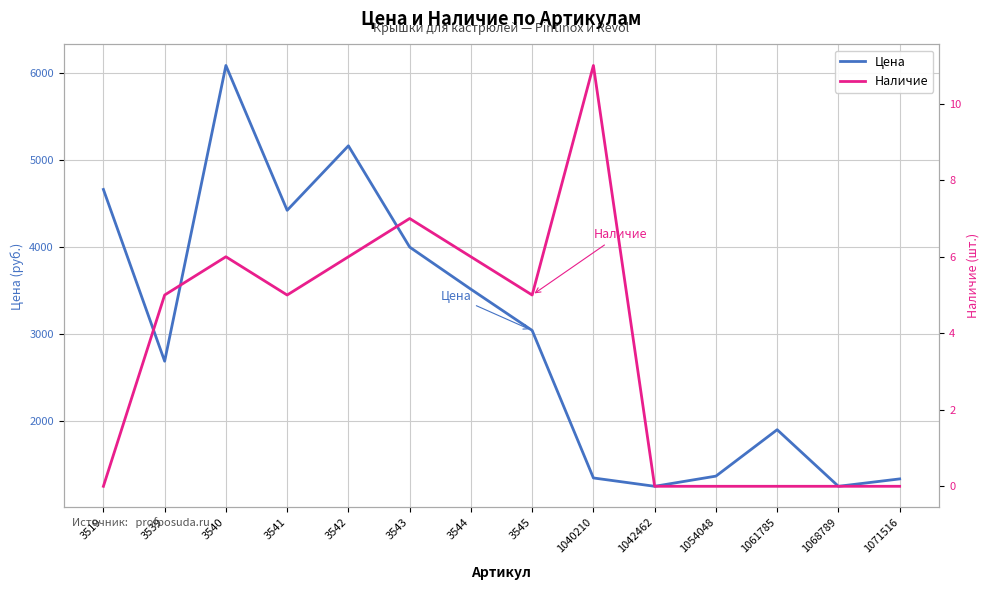

At which category does Наличие reach its first local valley?

3541